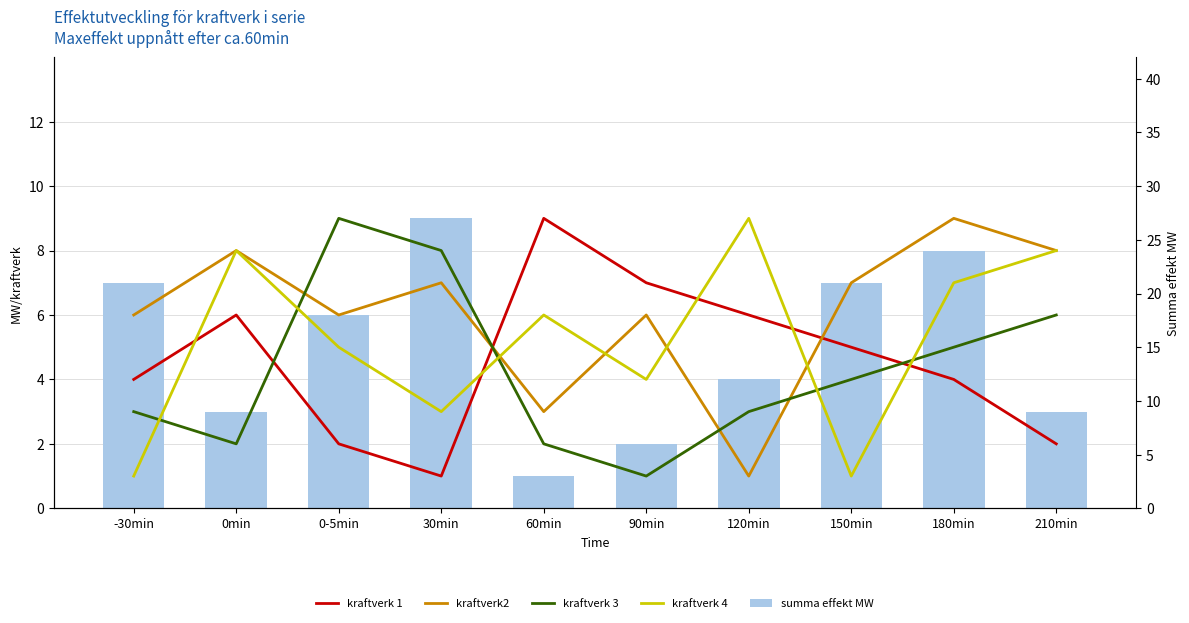

Which series has the largest total across all categories?

kraftverk2